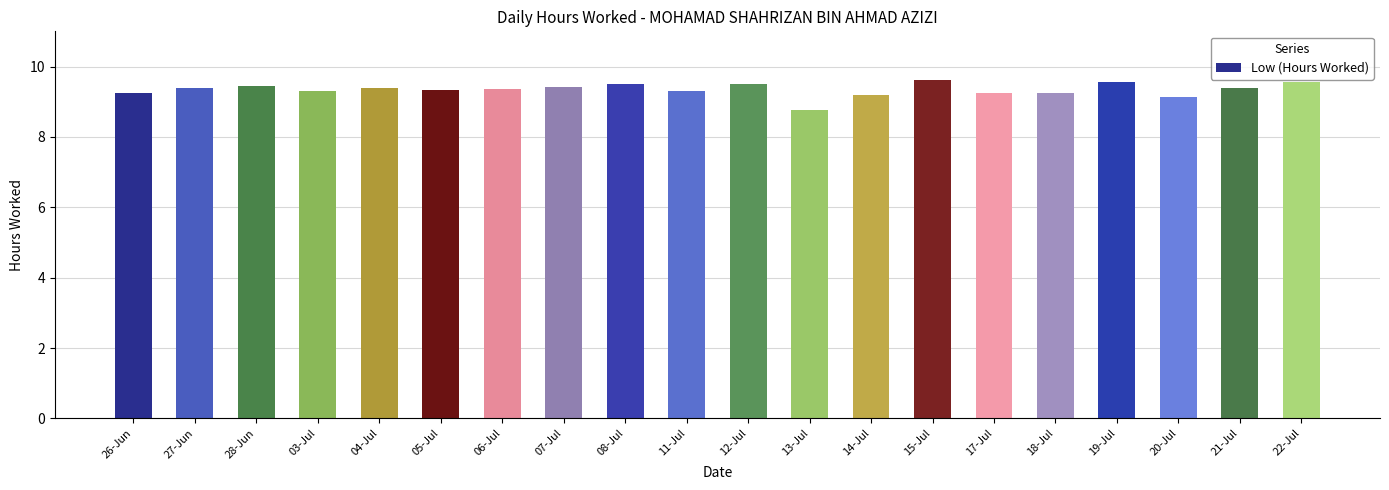

Are the bars horizontal?

No